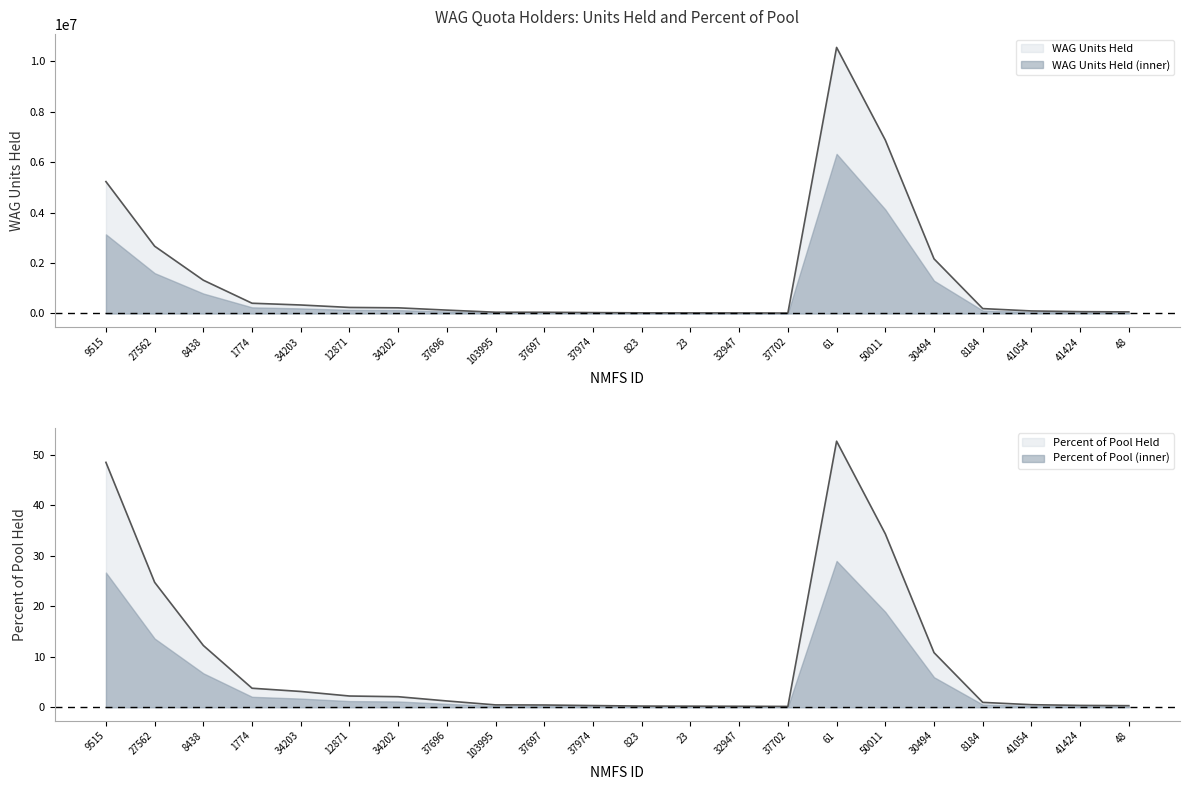

What is the total value across all series at 27562?

2666012.7